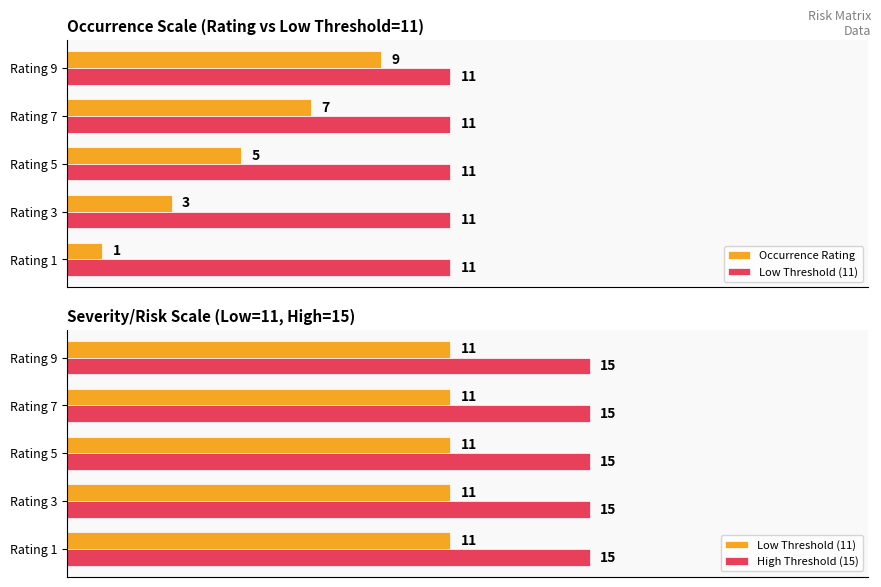

What is the value of the Occurrence Rating bar at the 3rd from the left?

5.0